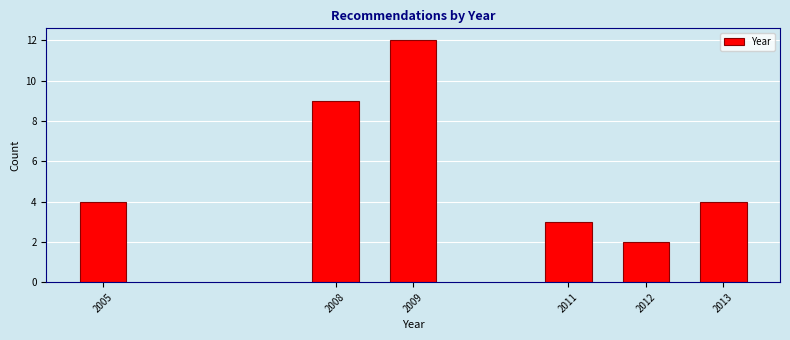

Reading right to left, transcribe all the data shown in this chart.

4	2	3	12	9	4